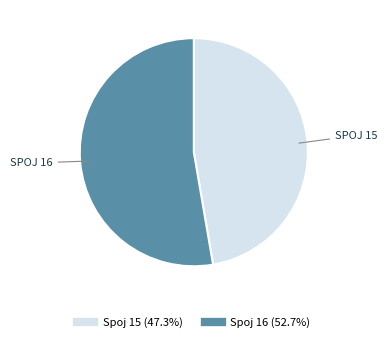

Is there any slice that represents more than half of the pie?

Yes